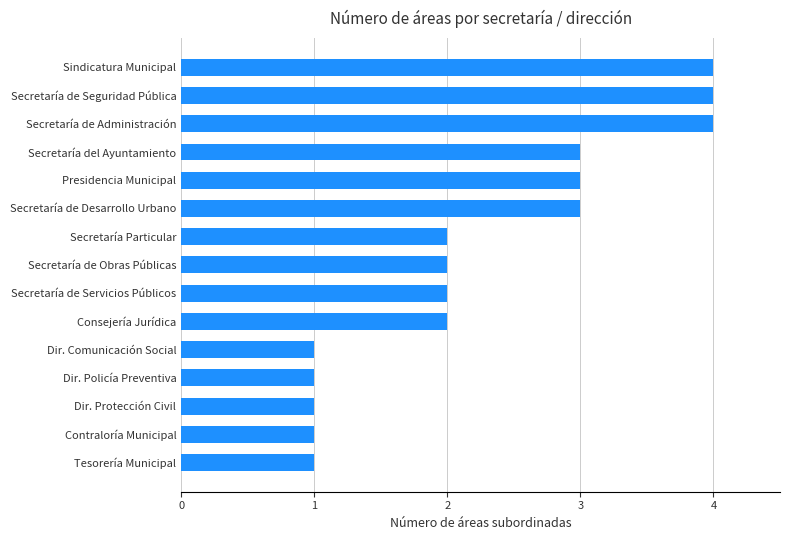

What is the sum of all values?

34